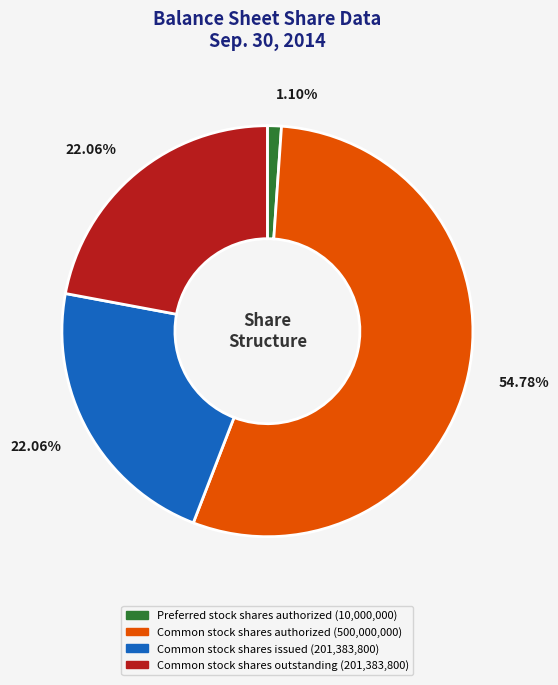

Does any single category account for the majority?

Yes